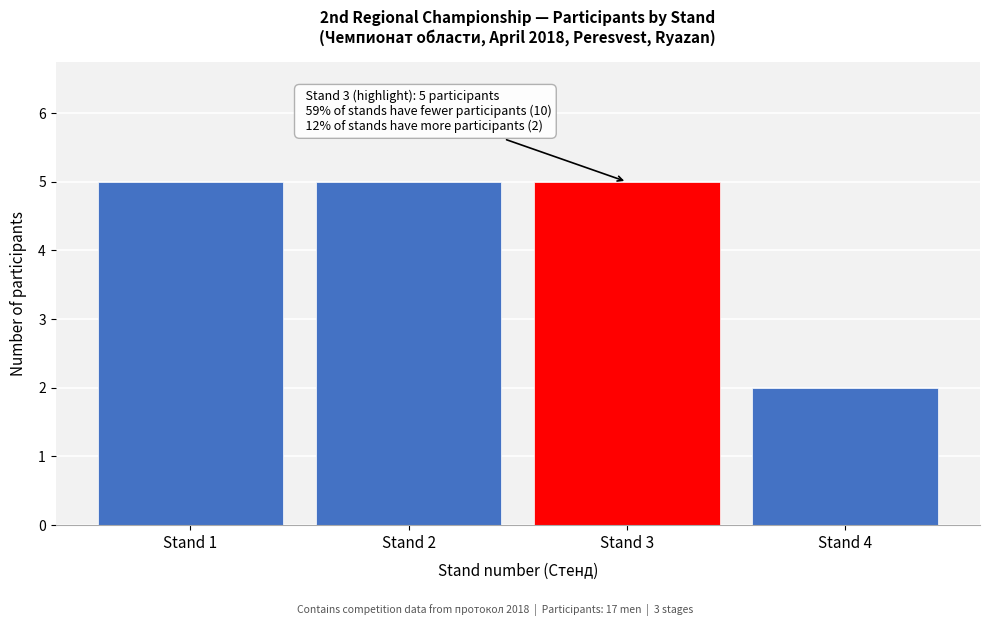

Reading right to left, extract all data points from this chart.

Stand 4=2	Stand 3=5	Stand 2=5	Stand 1=5